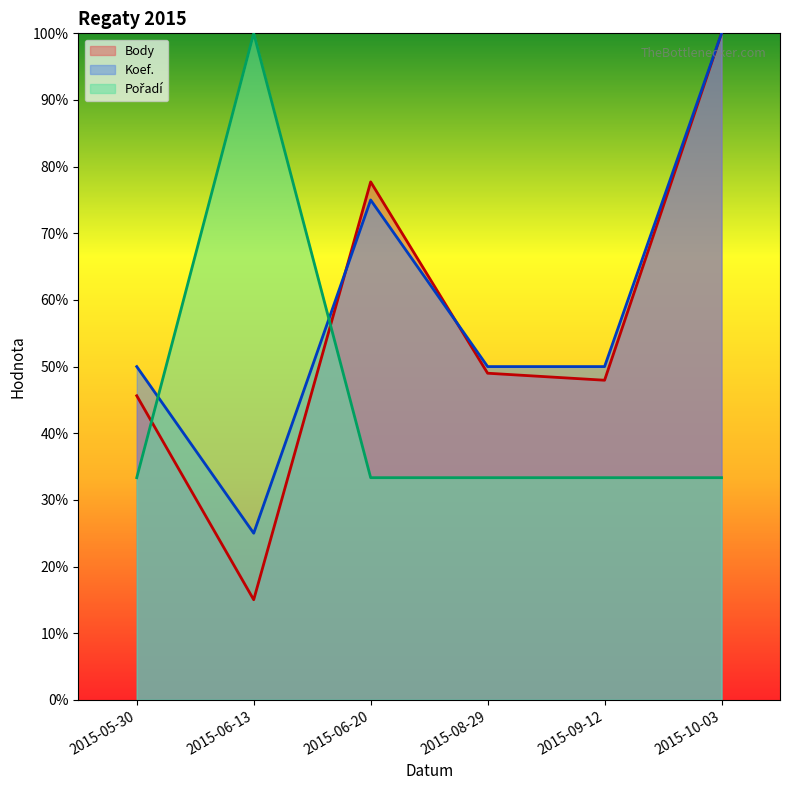

In Body, how many points are higher than both neighbors (excluding endpoints)?

1